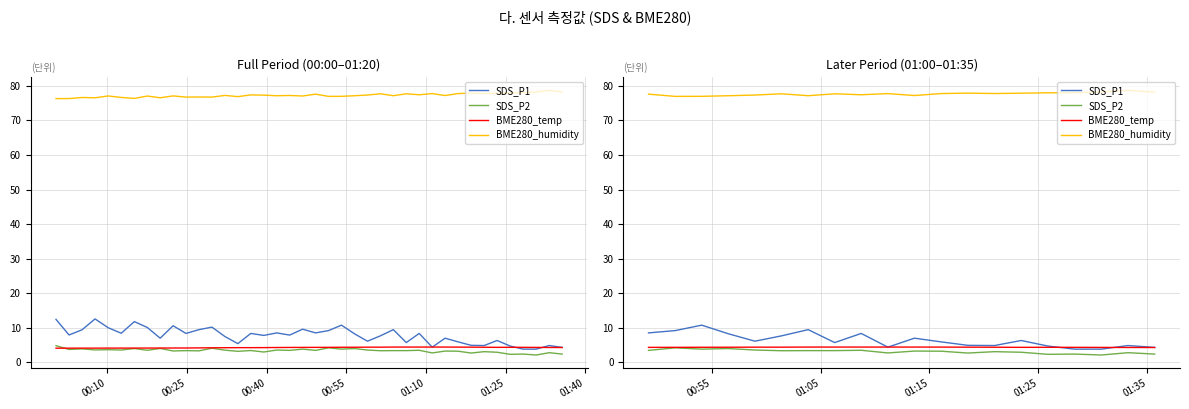

Reading right to left, what are all the values shown in this chart?

SDS_P1: 4.3	4.9	3.8	3.8	4.7	6.3	4.9	4.9	5.9	7.0	4.4	8.4	5.7	9.5	7.7	6.1	8.3	10.8	9.2	8.5
SDS_P2: 2.4	2.8	2.1	2.4	2.3	2.9	3.1	2.7	3.2	3.3	2.7	3.5	3.4	3.4	3.4	3.6	4.0	3.8	4.2	3.5
BME280_temp: 4.3	4.3	4.3	4.3	4.4	4.3	4.4	4.4	4.4	4.4	4.4	4.4	4.4	4.4	4.4	4.4	4.4	4.4	4.3	4.3
BME280_humidity: 78.2	78.7	78.2	78.0	78.0	77.9	77.8	77.9	77.8	77.2	77.8	77.4	77.7	77.2	77.7	77.4	77.2	77.0	77.0	77.6